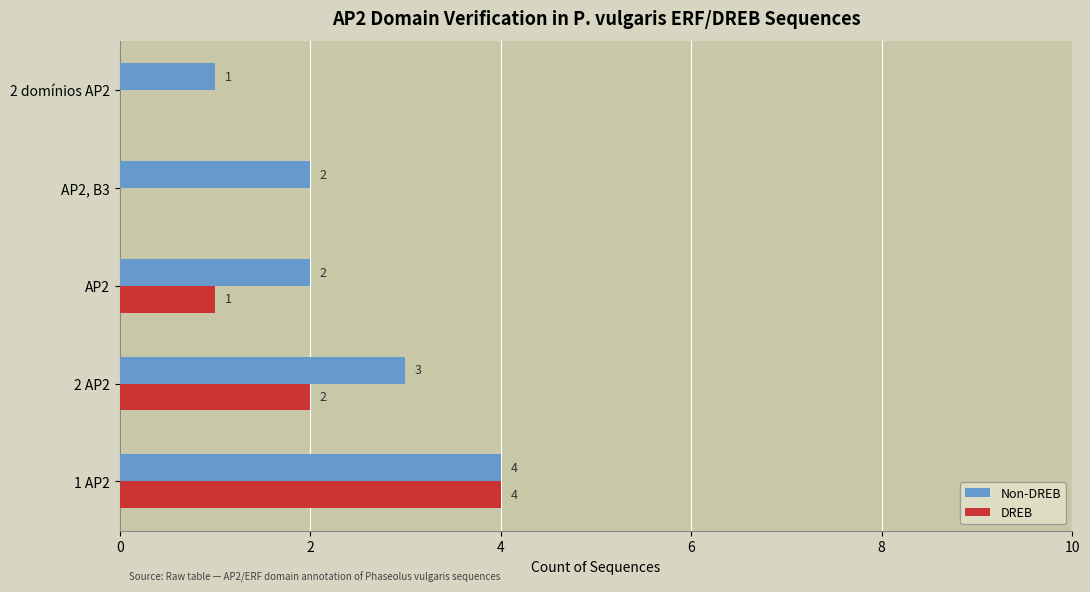

Is the value of Non-DREB at 2 AP2 greater than the value of DREB at 1 AP2?

No